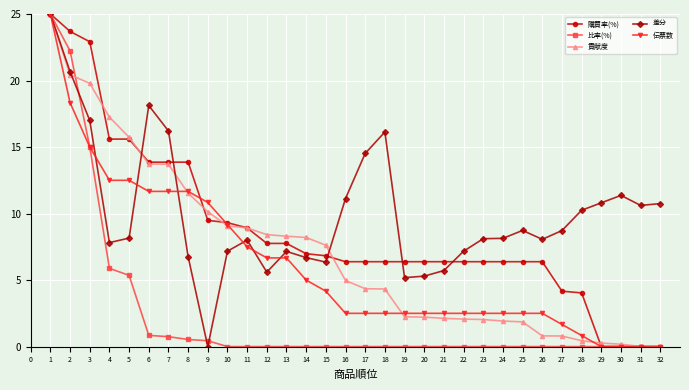

What value does the 伝票数 series have at 18?

2.5